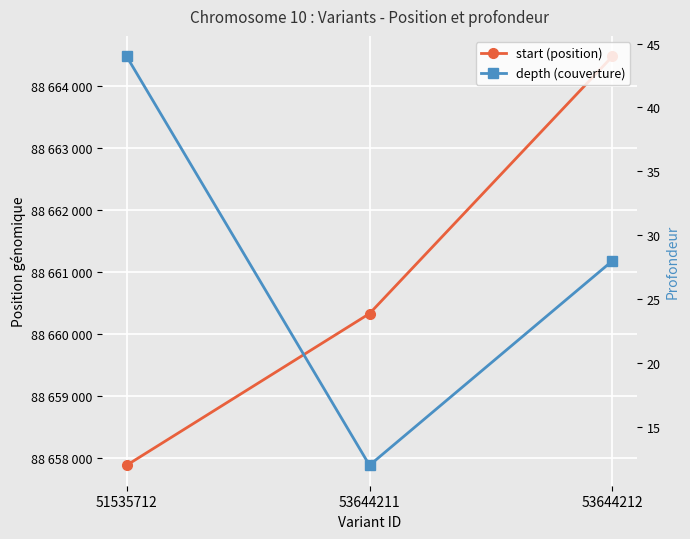

Where is depth (couverture) nearest to the value 28?

53644212